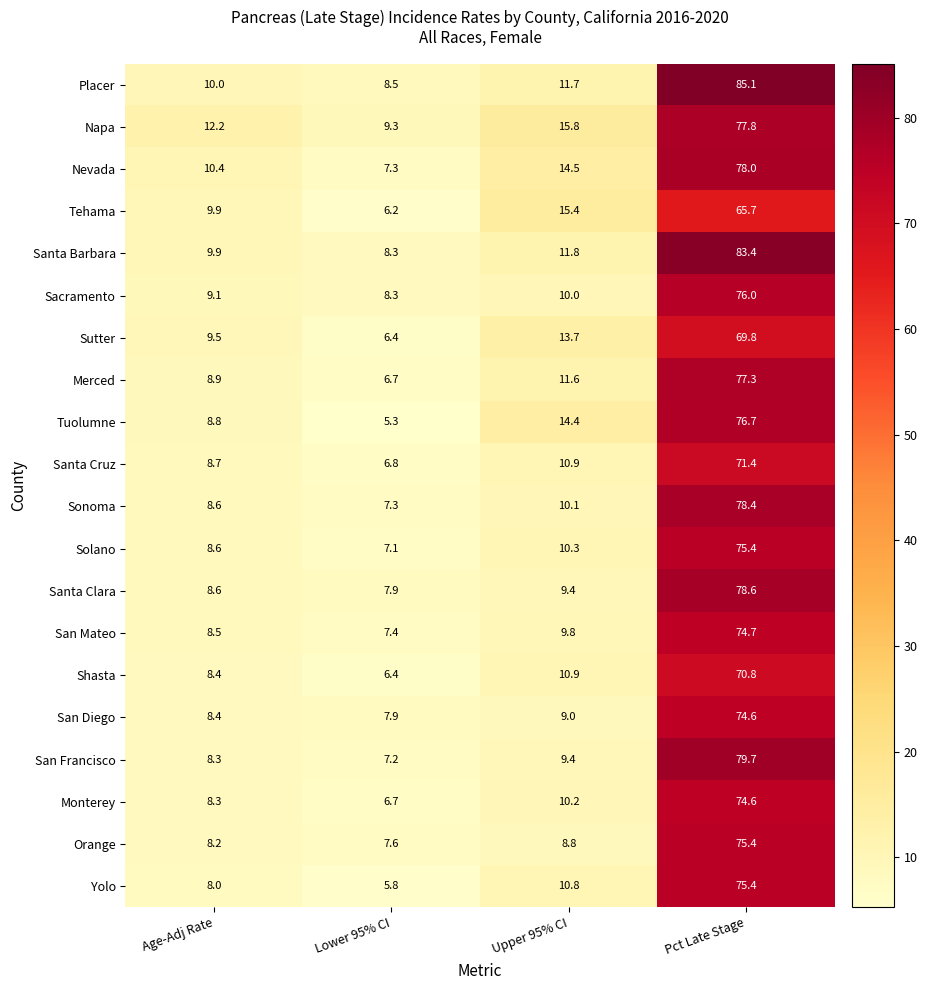

Is the value of Santa Clara at Age-Adj Rate greater than the value of Napa at Upper 95% CI?

No